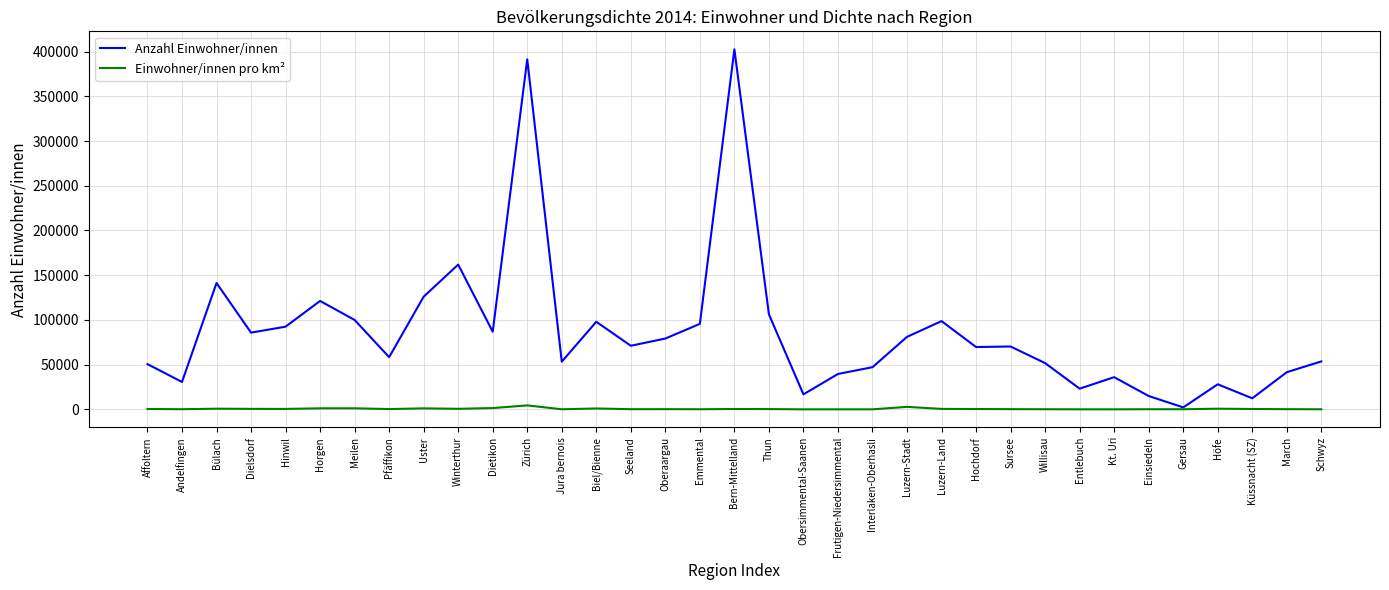

True or false: Einwohner/innen pro km² has more than 2 interior local peaks.

True